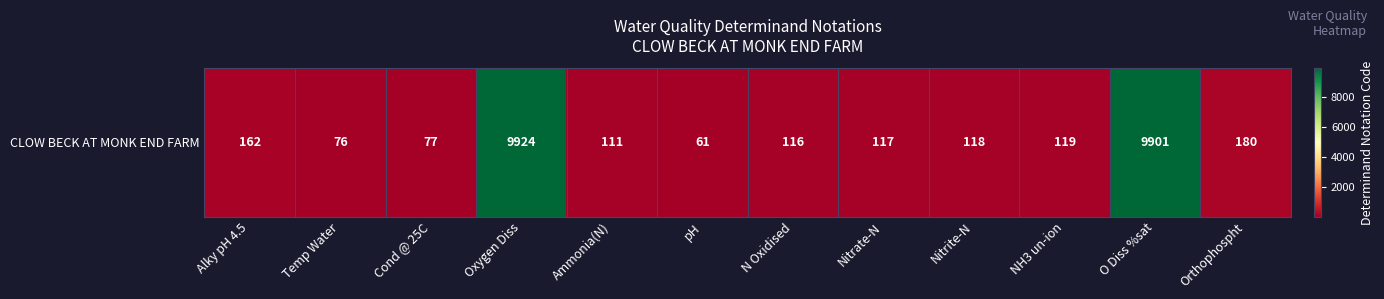

True or false: the data shows 16 at Temp Water.

False